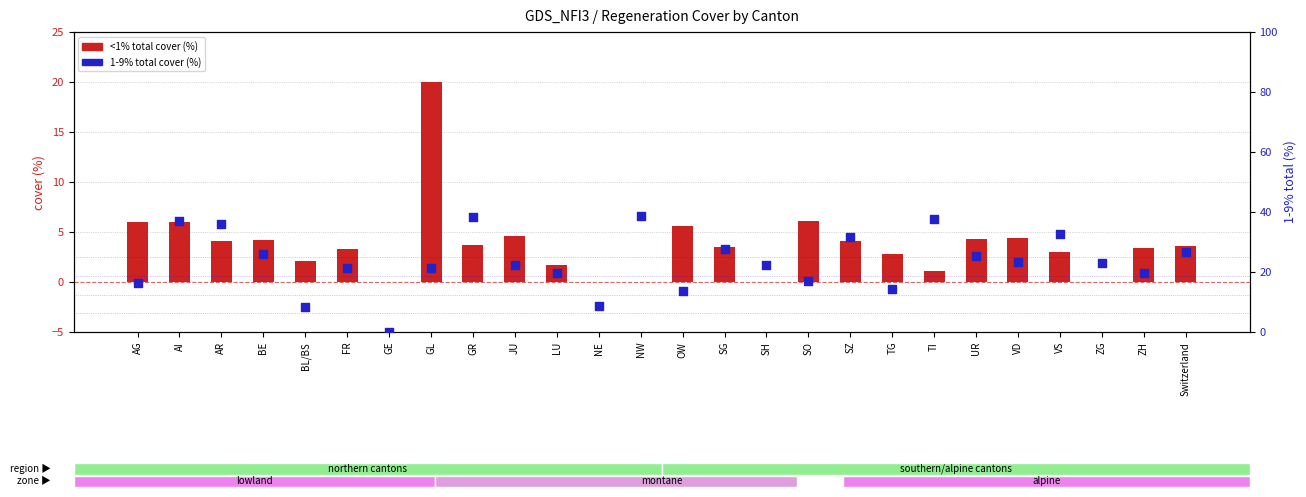

At how many categories does at least one series exceed 36?

4